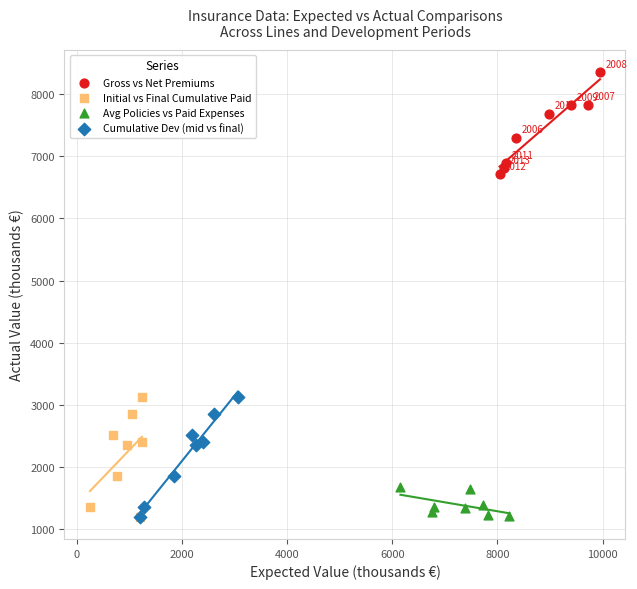

Which series contains the highest Y value?

Gross vs Net Premiums